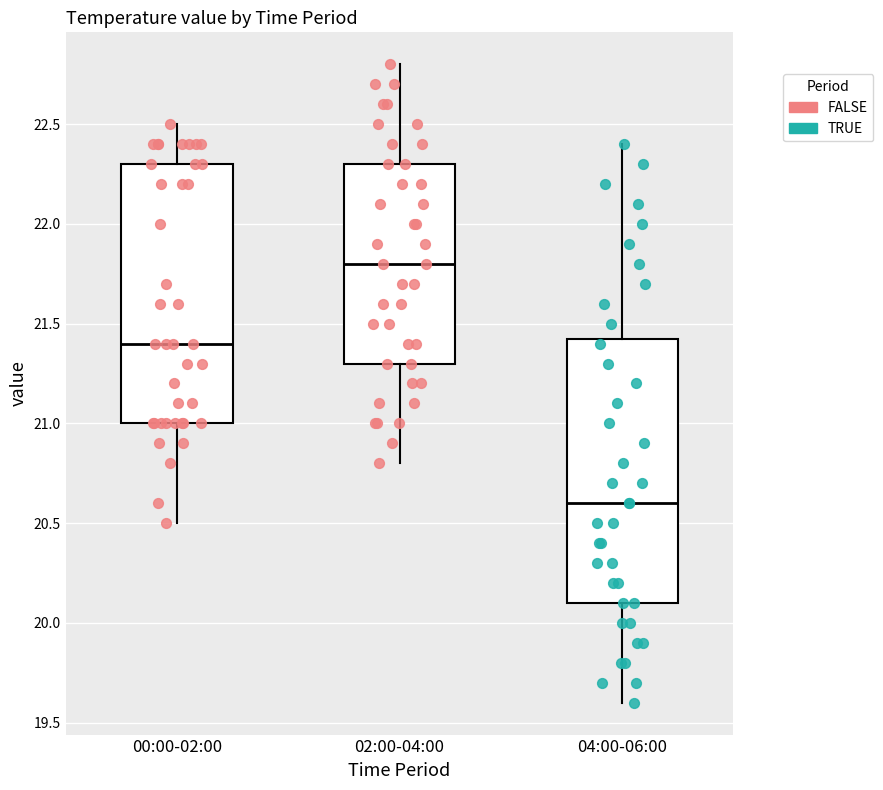

Which box has the lowest median line?

04:00-06:00